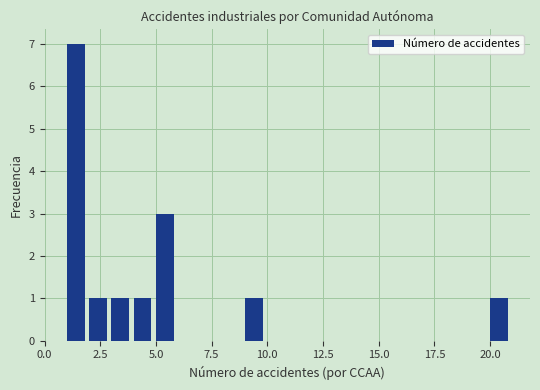

Around what value on the x-axis is the tallest bar? Give the approximate position of its centre, as read against the axis.

1.5